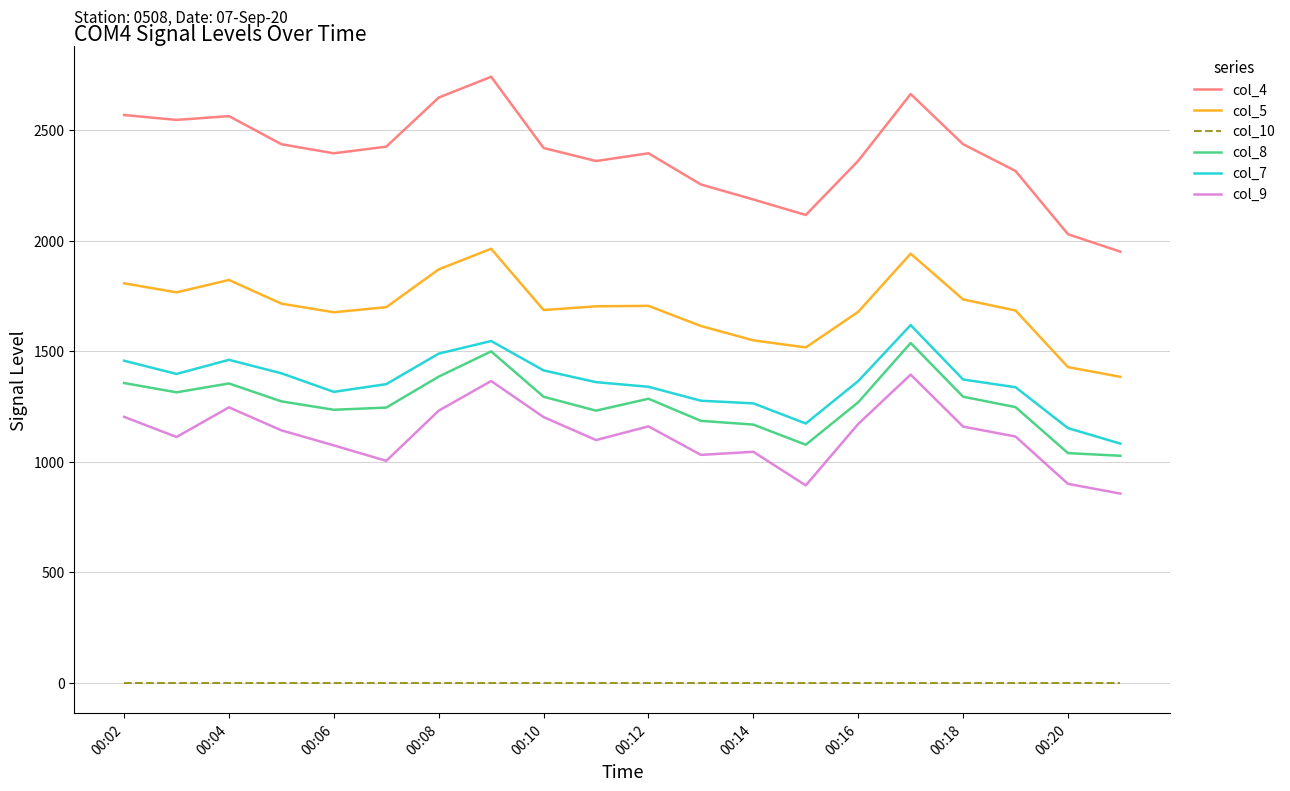

True or false: col_4 and col_10 intersect in this chart.

False